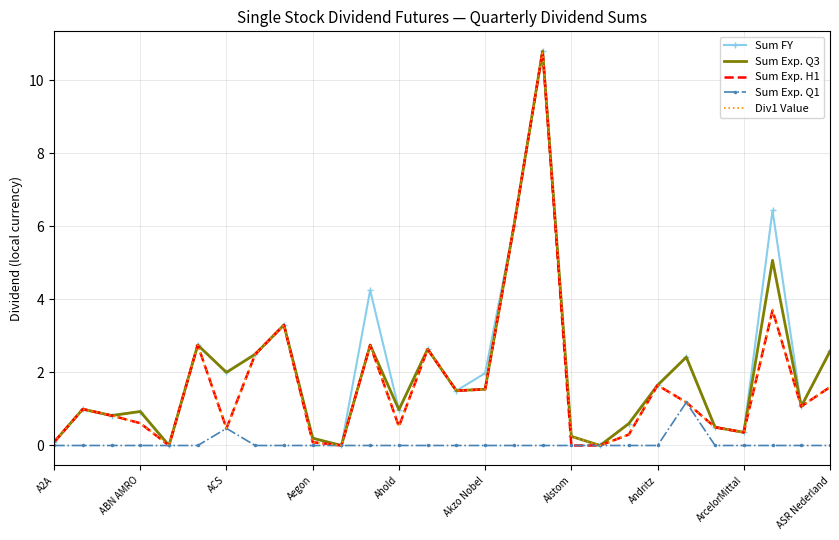

What is the greatest value displayed?

10.8